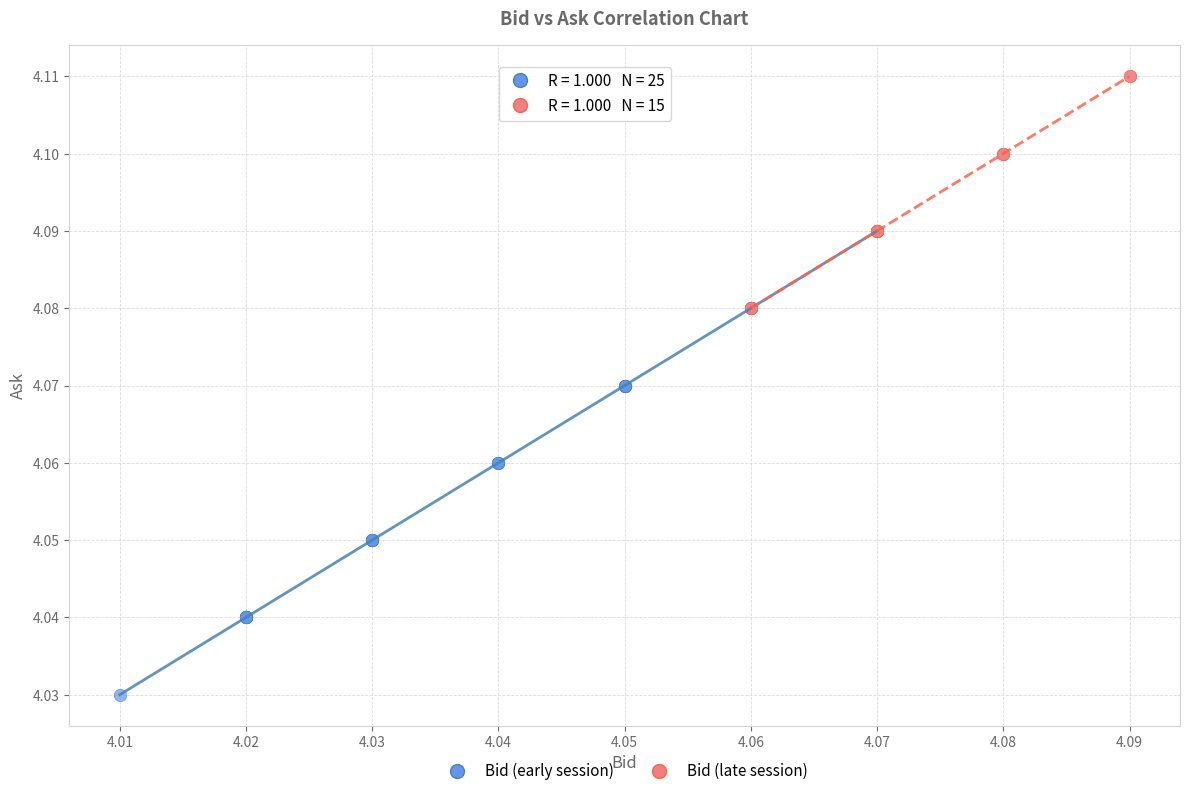

Which series contains the lowest Y value?

Bid (early session)